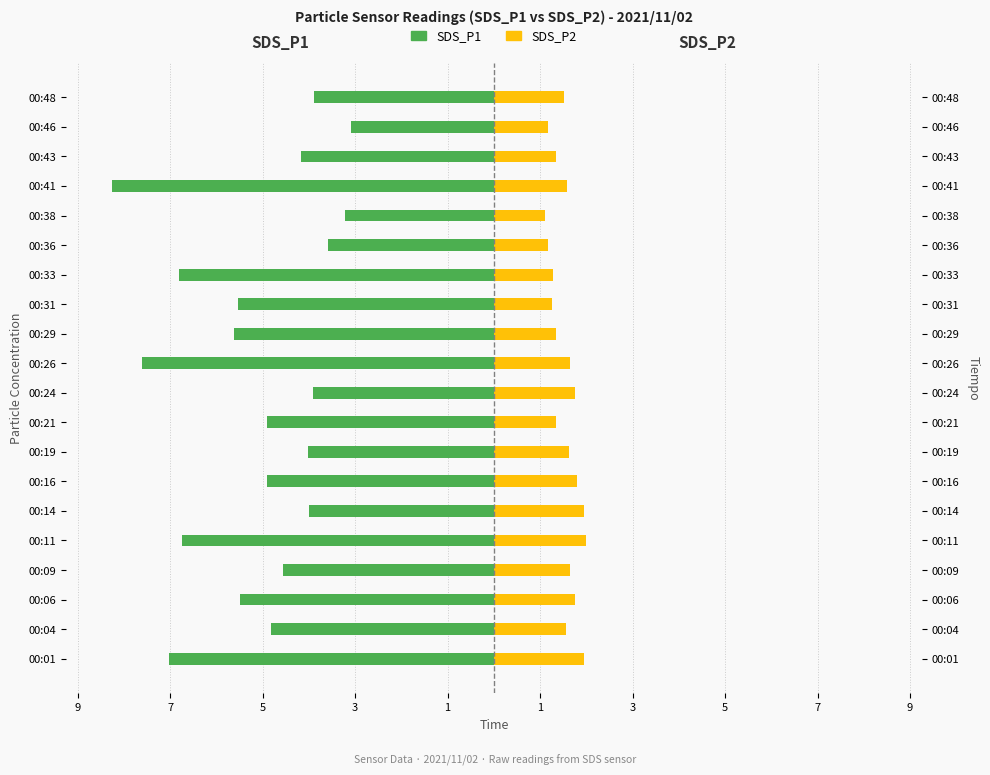

The value of SDS_P2 at 00:04 is 0.7. True or false?

False